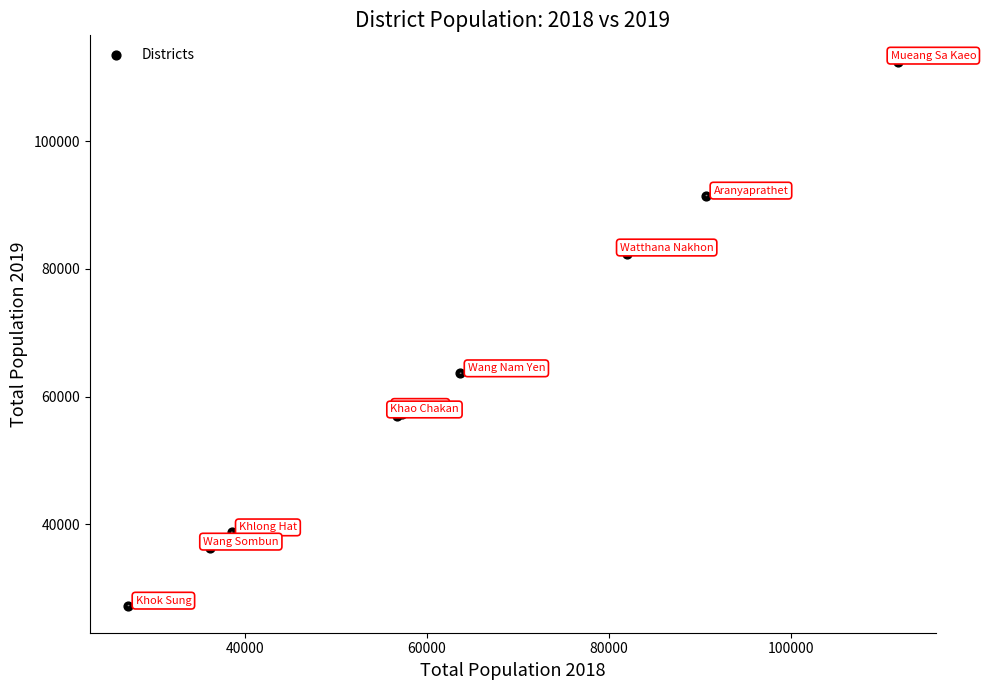

What Y value in the scatter plot is closest to 69808?

63668